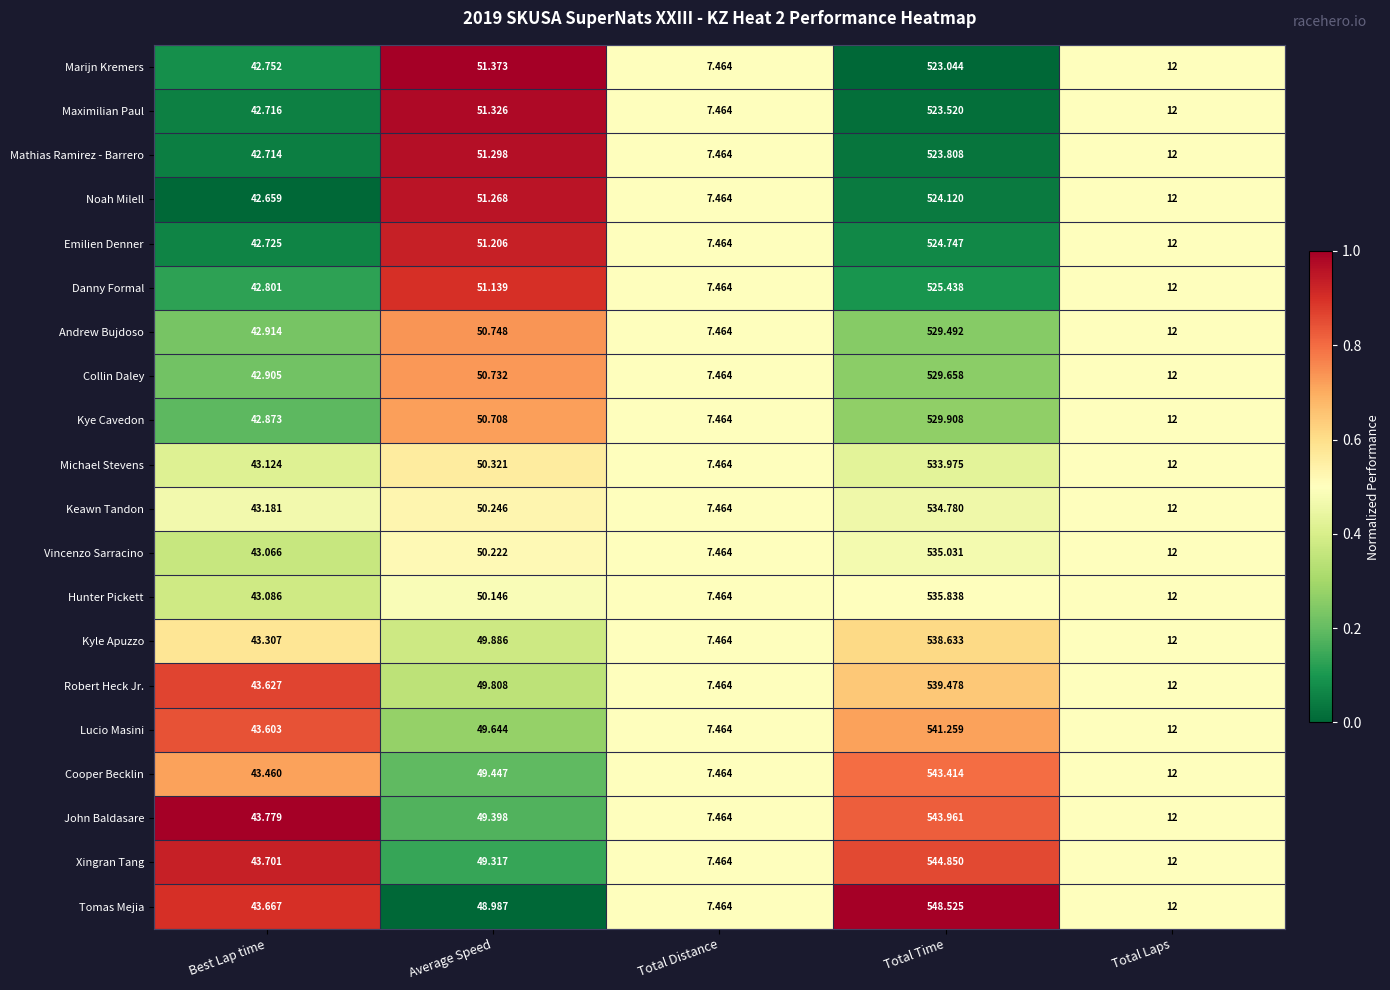

At which category is the sum across all series the highest?

Total Time